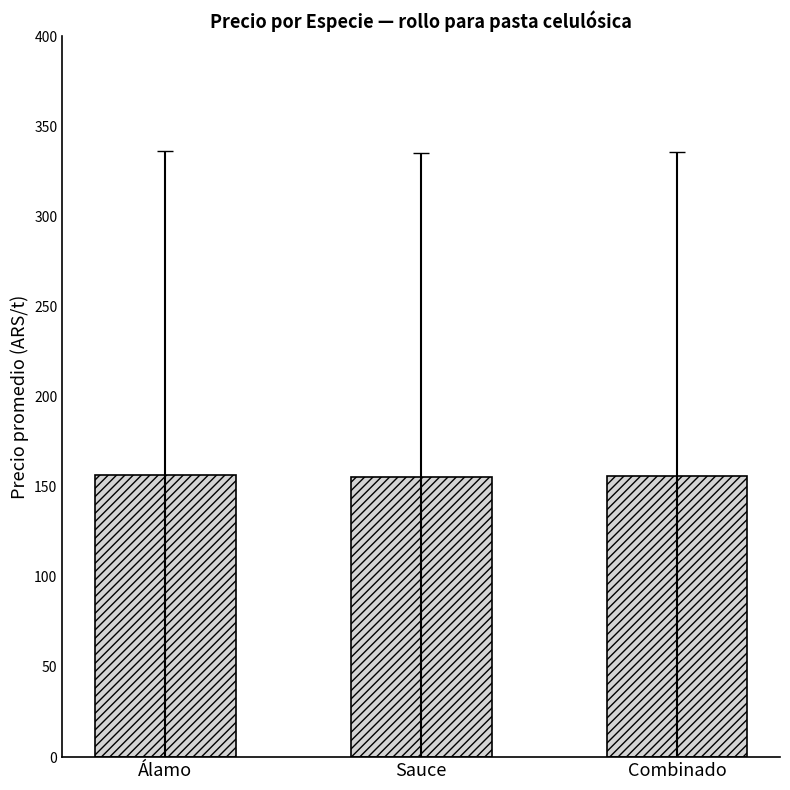

What is the difference between the second highest and minimum values?

0.5